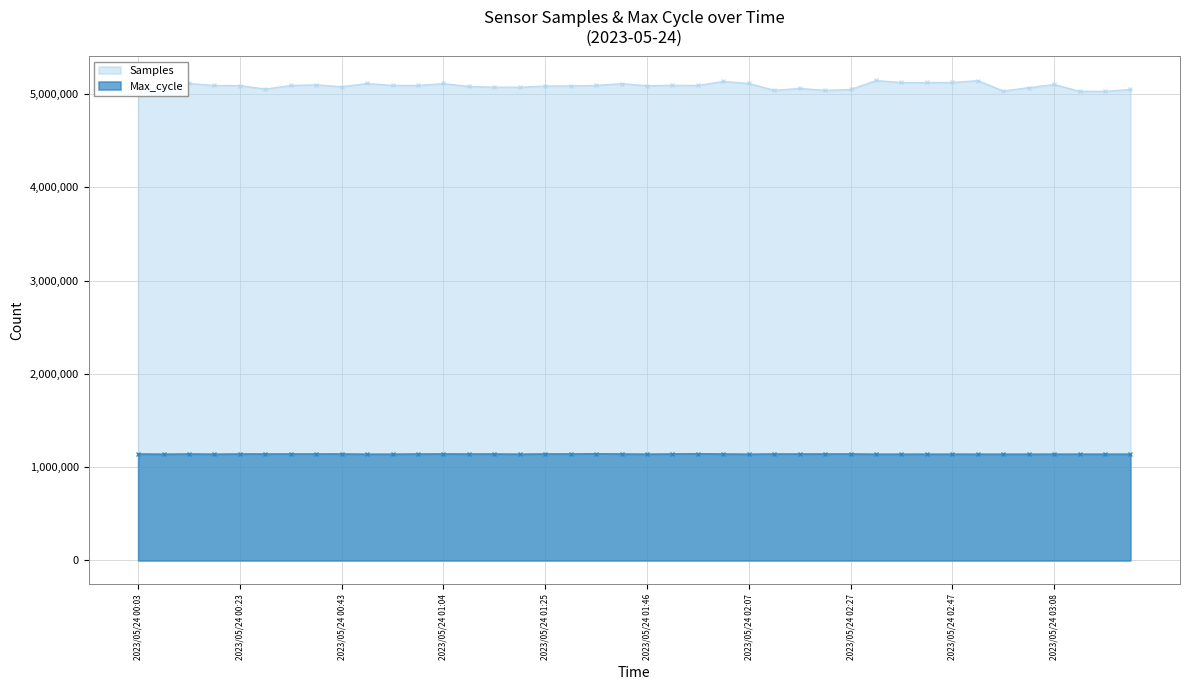

The Max_cycle series shows 1140940 at 2023/05/24 01:20. True or false?

True